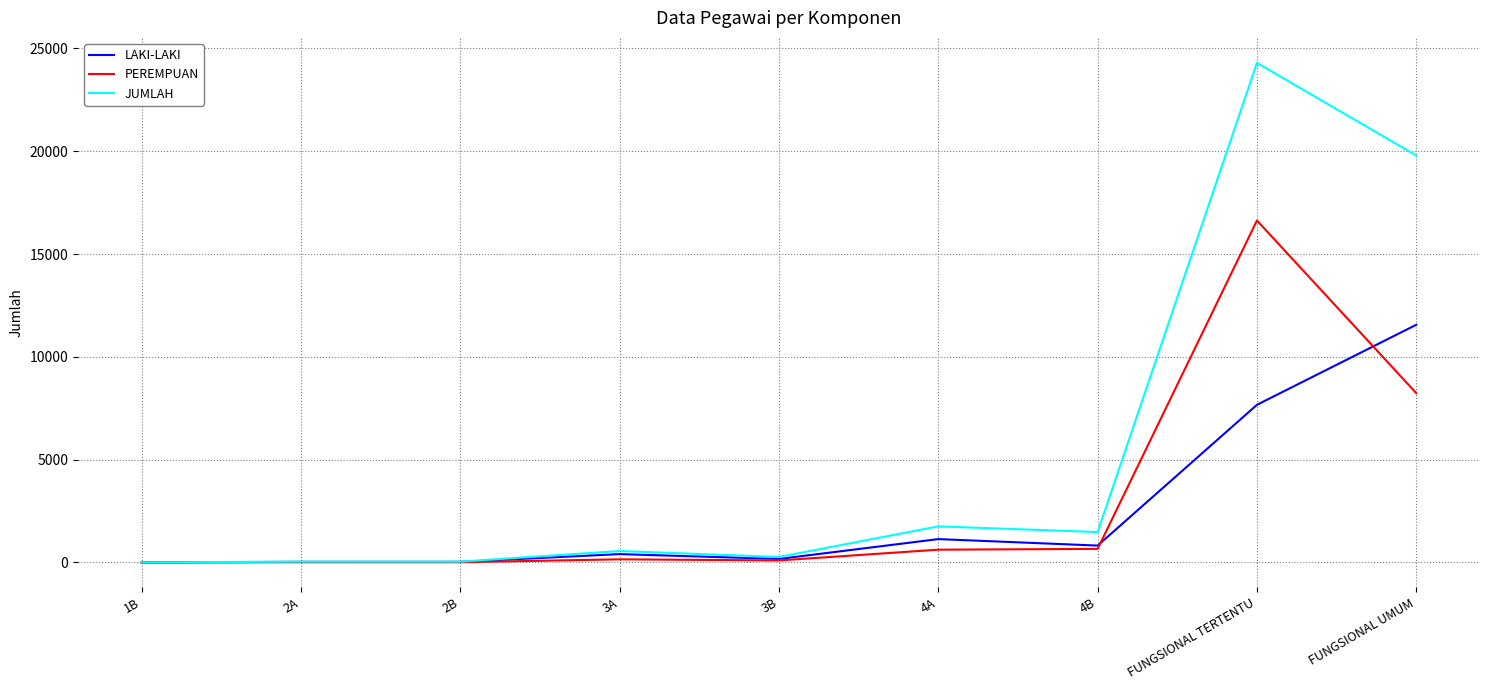

Which series has the largest range (max minus min)?

JUMLAH